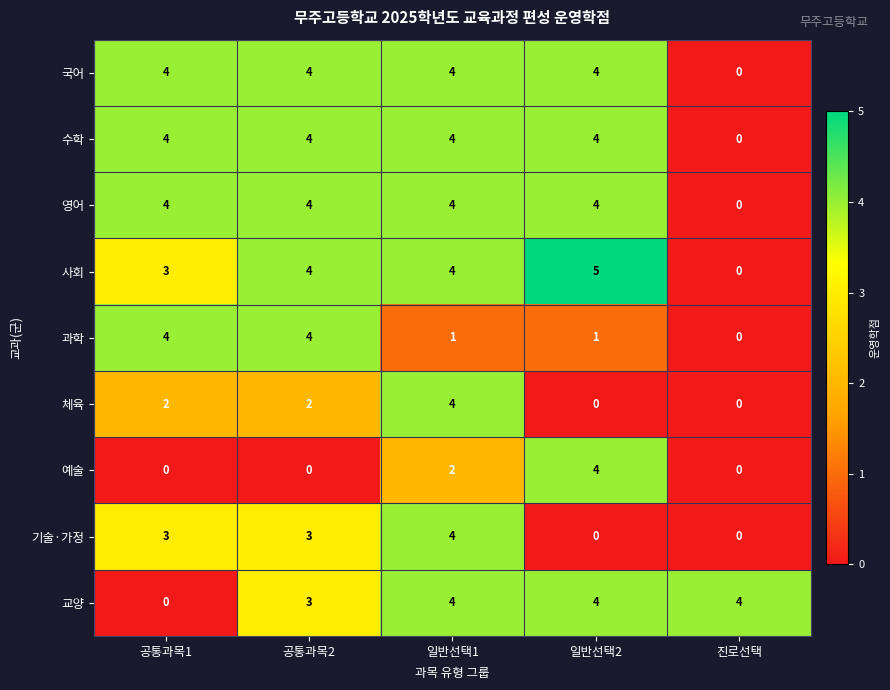

What is the total value across all series at 일반선택2?

26